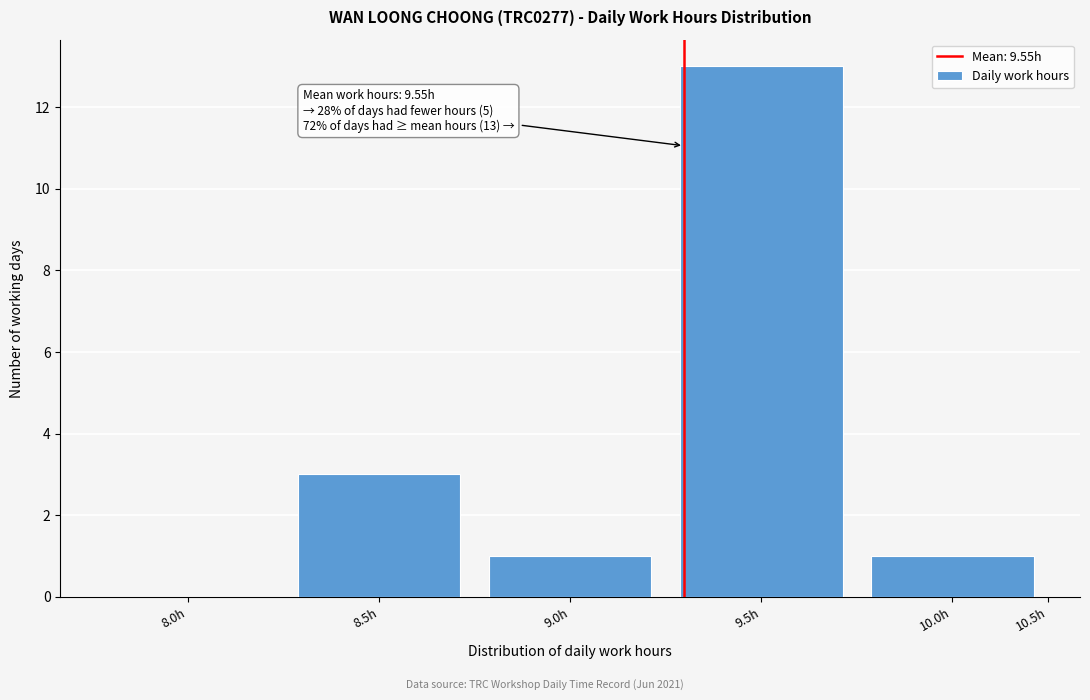

Reading right to left, what are all the values shown in this chart?

10.0h=1	9.5h=13	9.0h=1	8.5h=3	8.0h=0